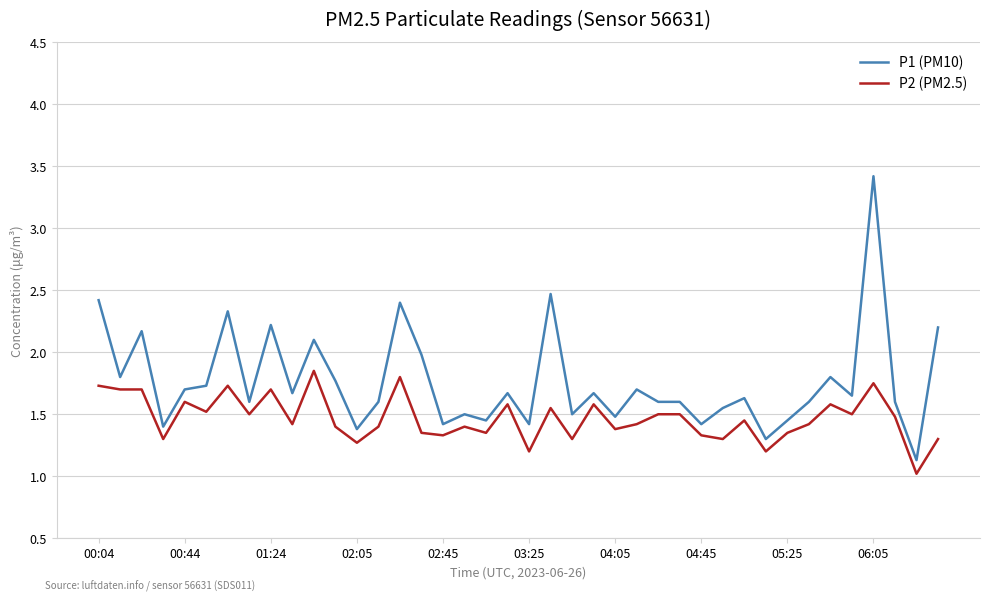

What is the lowest value of the P1 (PM10) series?

1.1